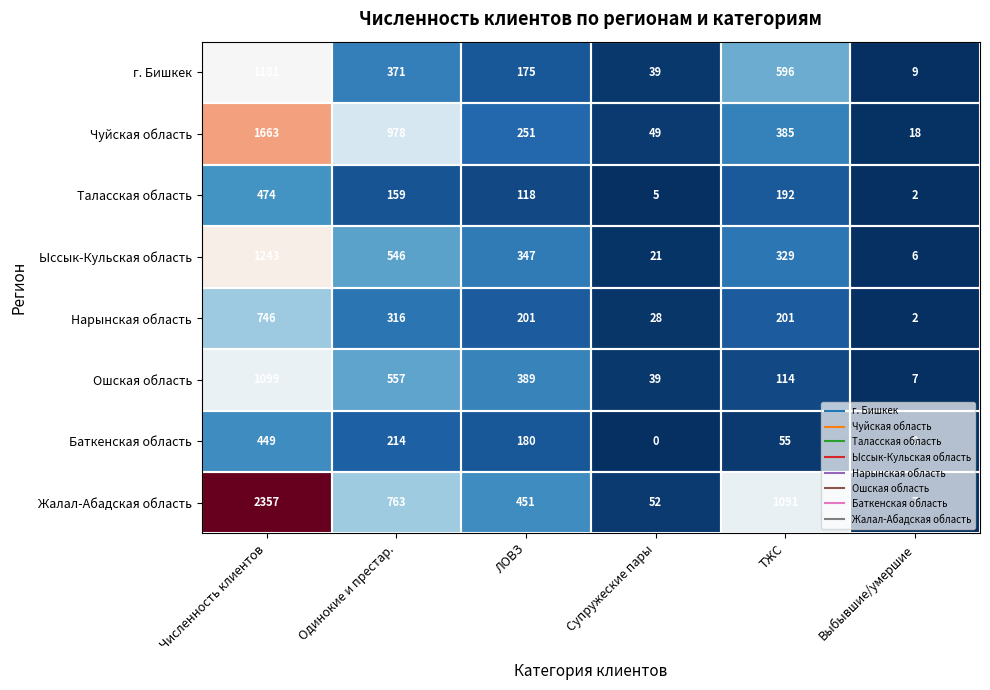

What is the greatest value displayed?

2357